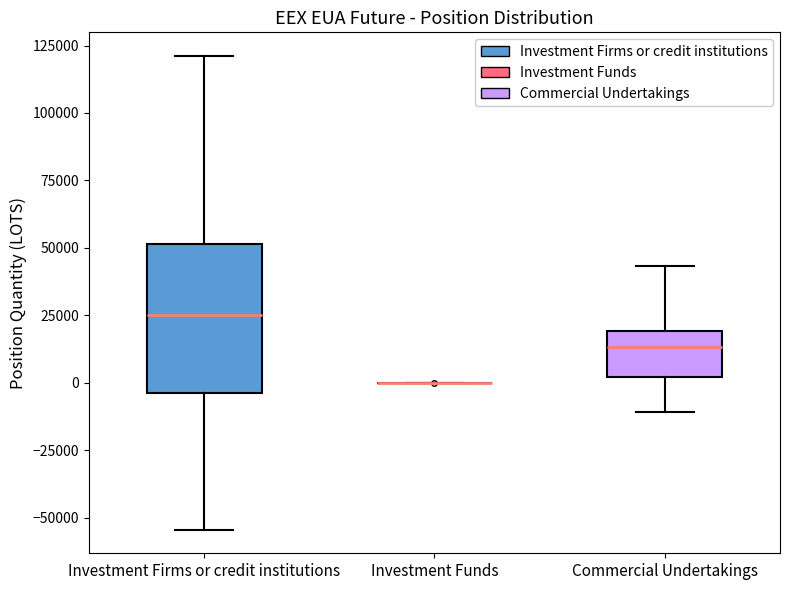

Comparing the boxes themselves (not the whiskers), which one is the tallest?

Investment Firms or credit institutions